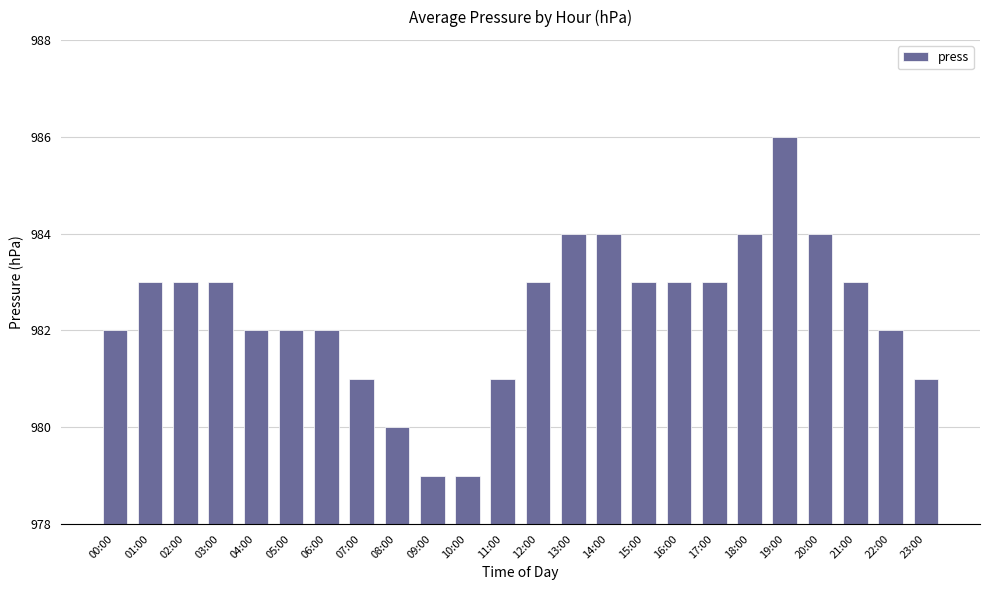

What position from the right is 11:00?

13